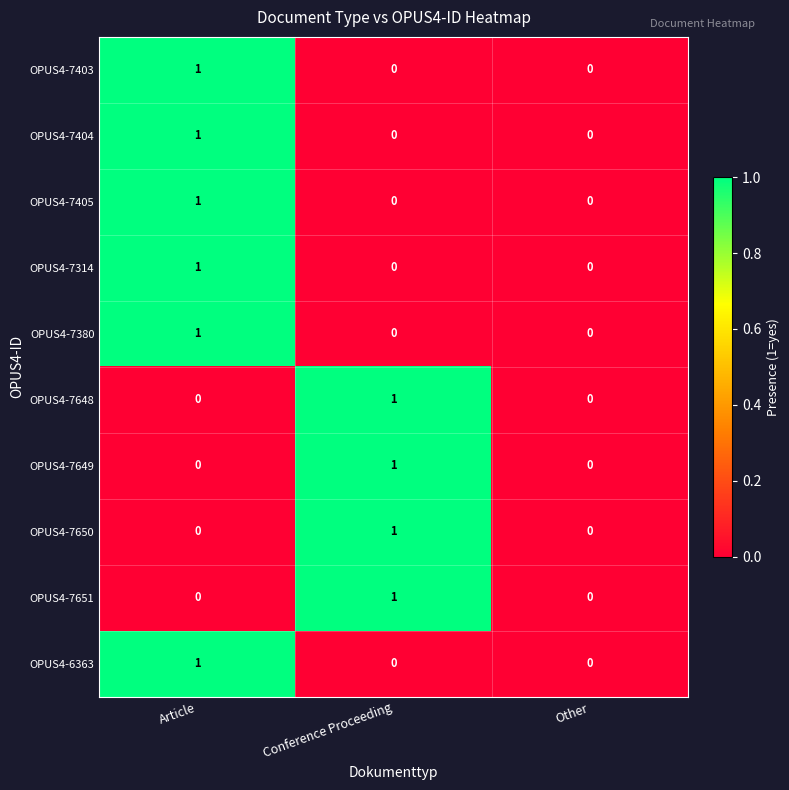

At which category is the sum across all series the highest?

Article